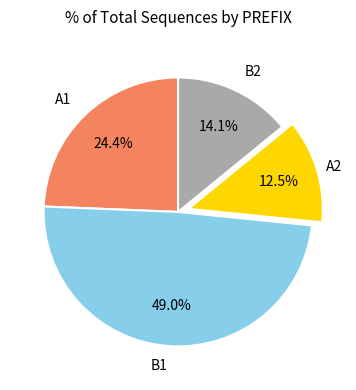

How many slices are in this pie chart?

4